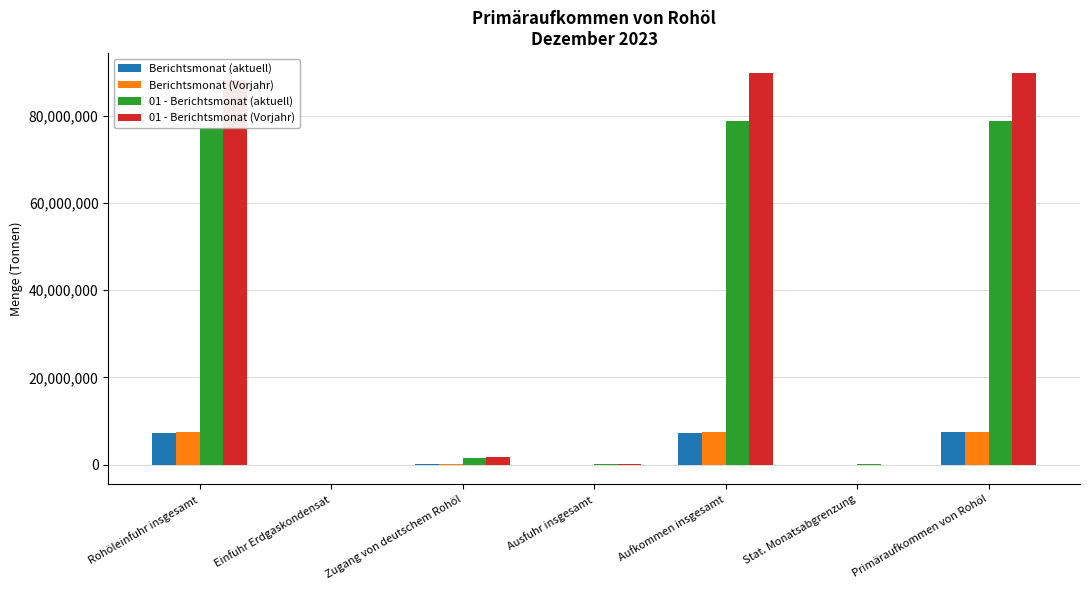

What is the maximum value shown in the chart?

89837394